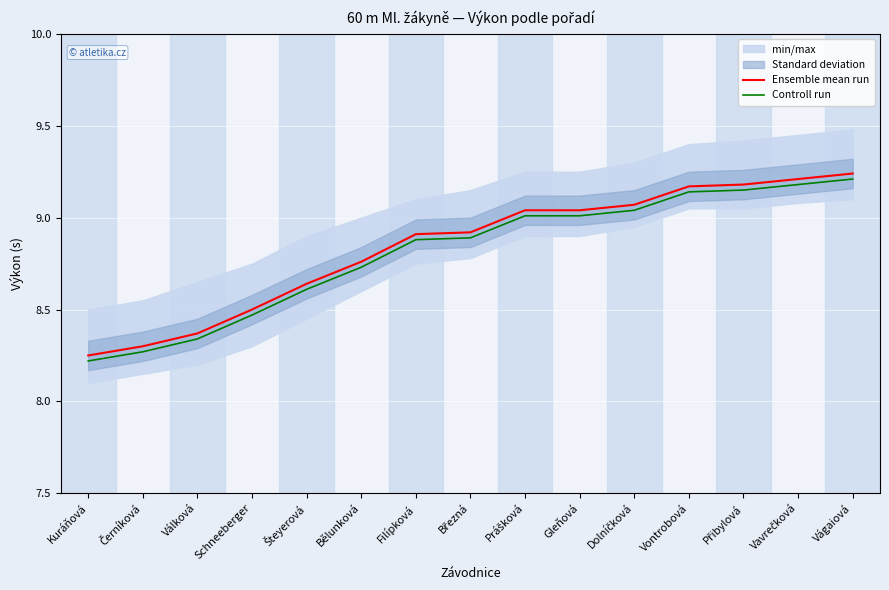

True or false: Ensemble mean run and Controll run intersect in this chart.

False